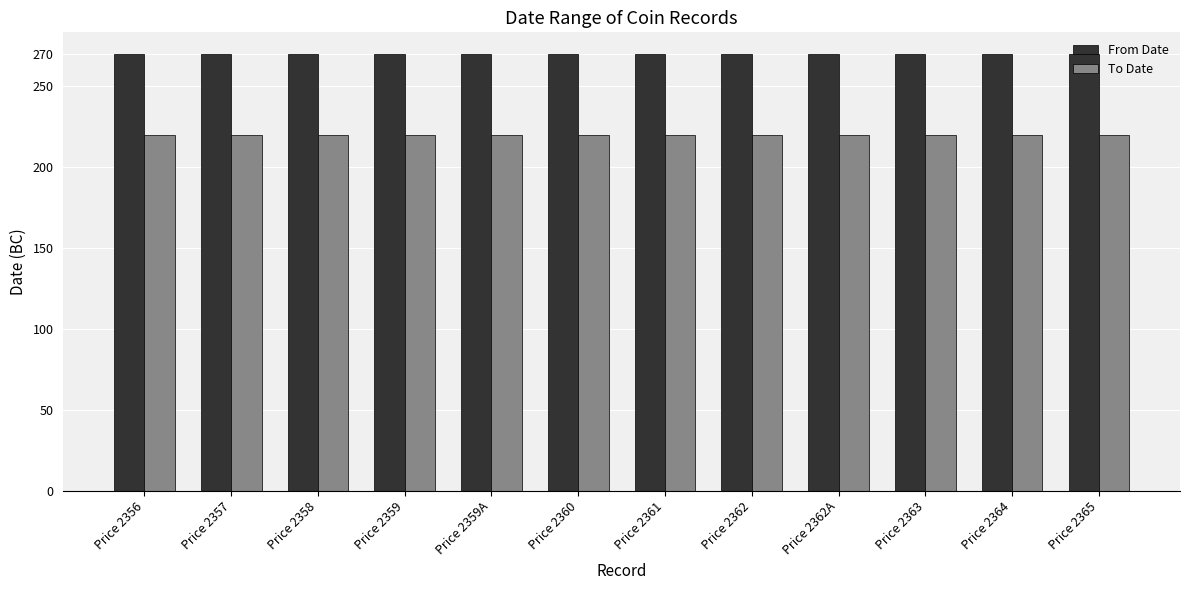

What is the lowest value of the From Date series?

270